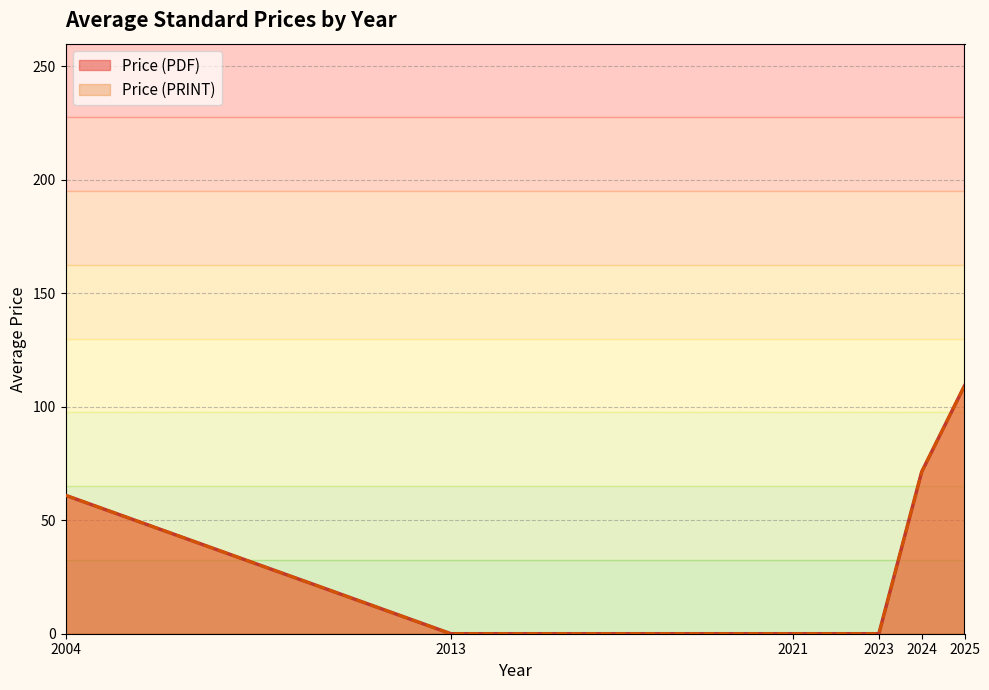

Read the Price (PRINT) value at 2025.

76.0